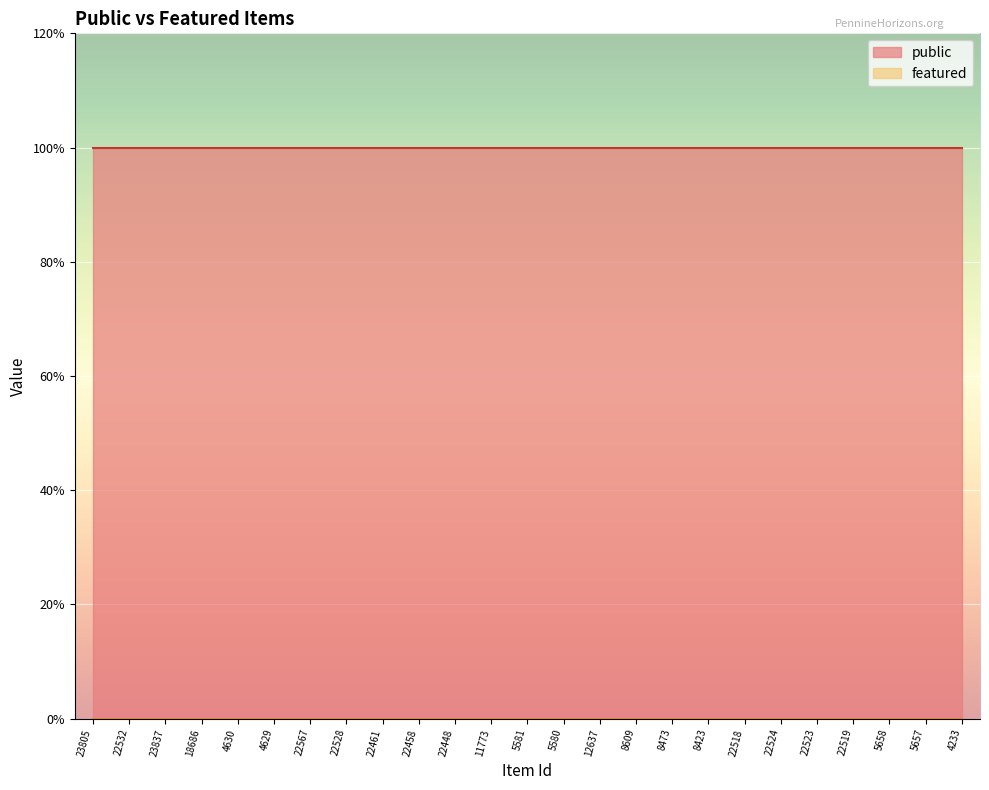

Reading left to right, transcribe all the data shown in this chart.

public: 1	1	1	1	1	1	1	1	1	1	1	1	1	1	1	1	1	1	1	1	1	1	1	1	1
featured: 0	0	0	0	0	0	0	0	0	0	0	0	0	0	0	0	0	0	0	0	0	0	0	0	0